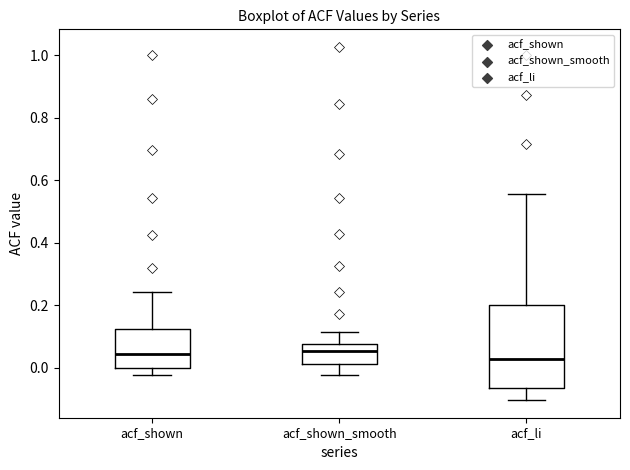

Which box is the tallest, from its lower edge to its upper edge?

acf_li